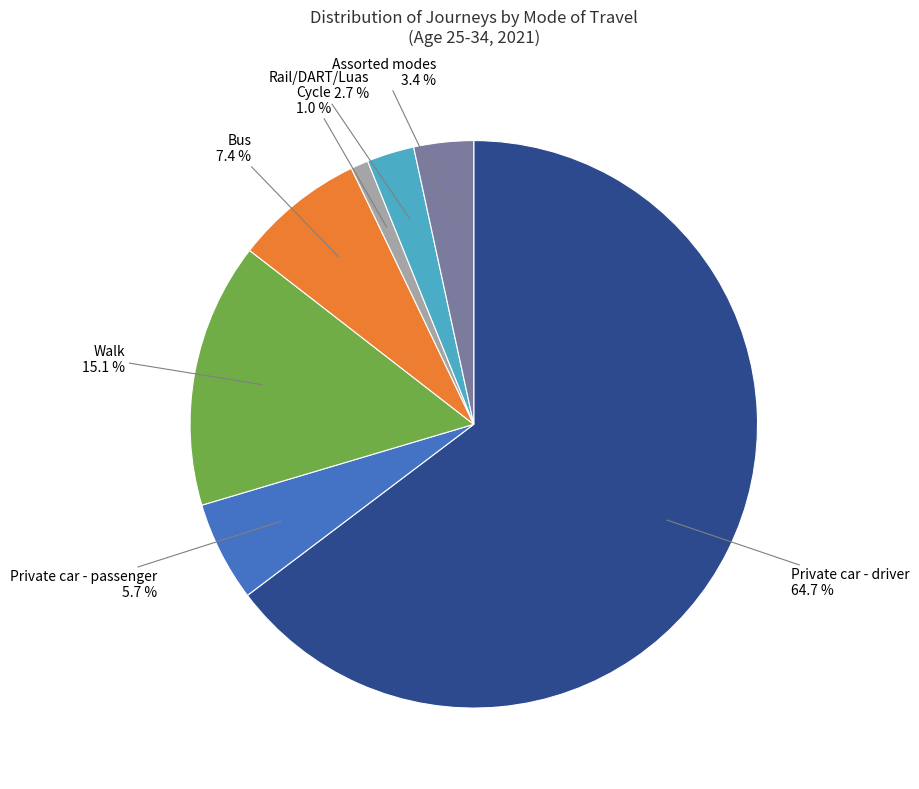

To the nearest percent, what portion does Private car - driver represent?

65%